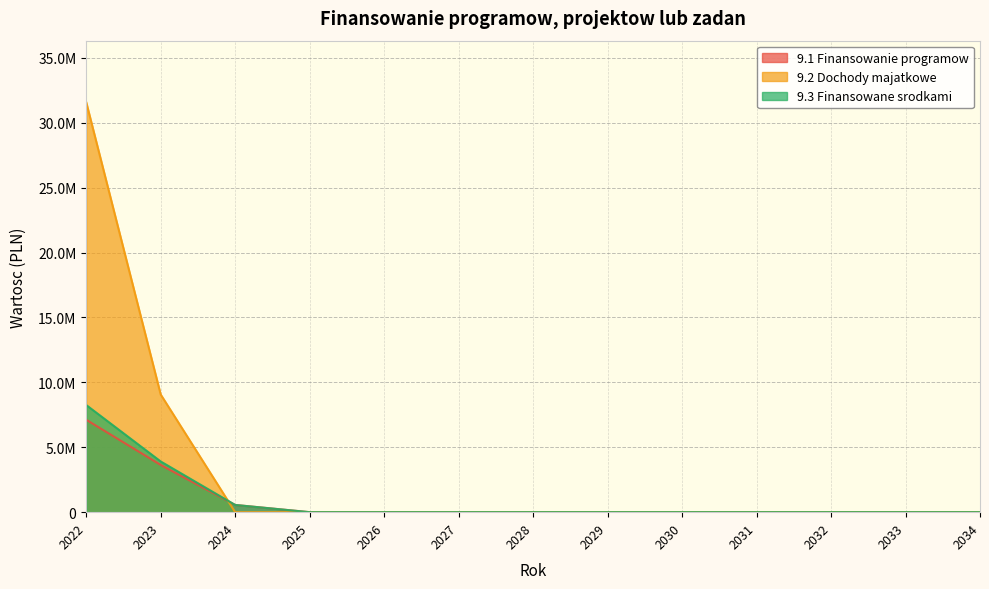

True or false: 9.3 Finansowane srodkami has more than 2 points higher than both neighbors.

False